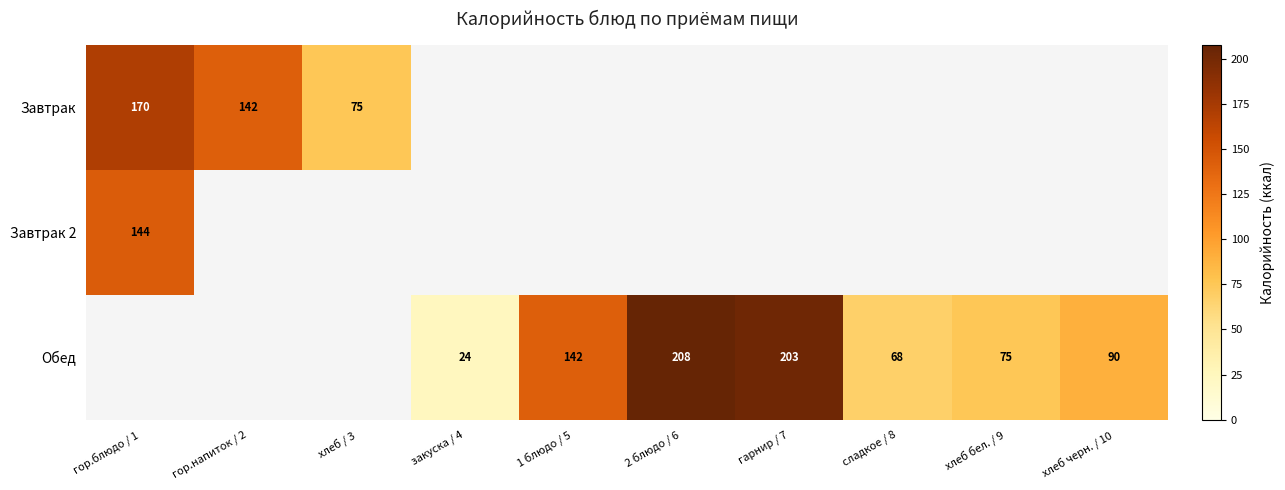

Which category has the lowest value across all series?

закуска / 4